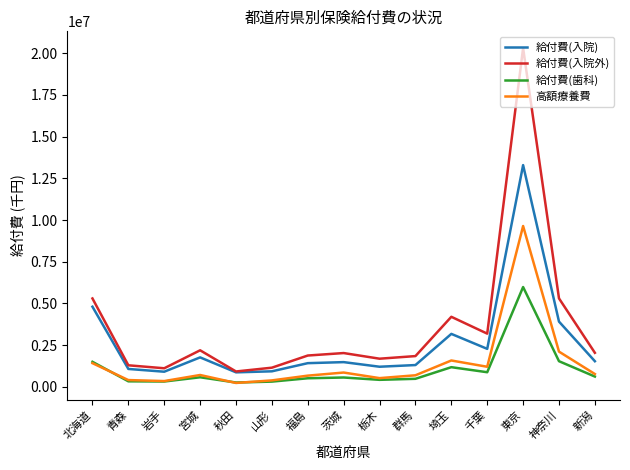

What is the total value across all series at 青森?

3088920.7